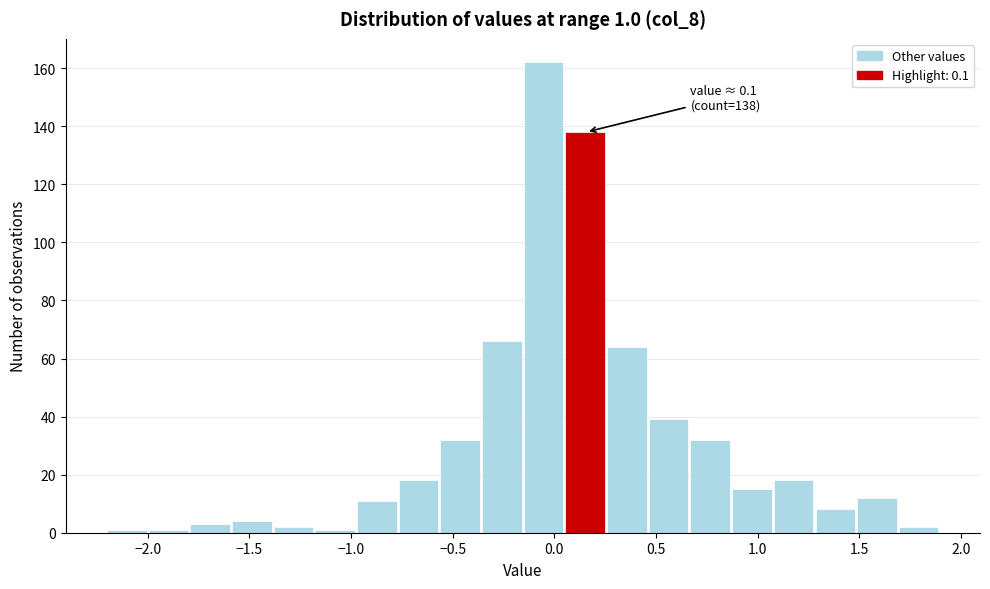

Over which range of the x-axis is the bar tallest?

-0.150 to 0.055